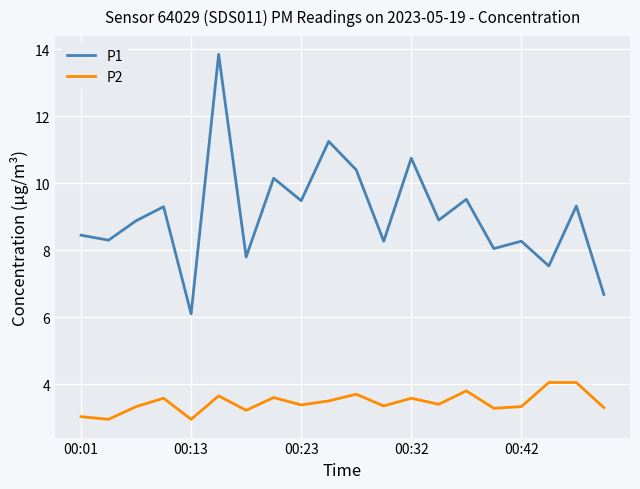

Rank the series by their average value, from lowest to highest.

P2, P1